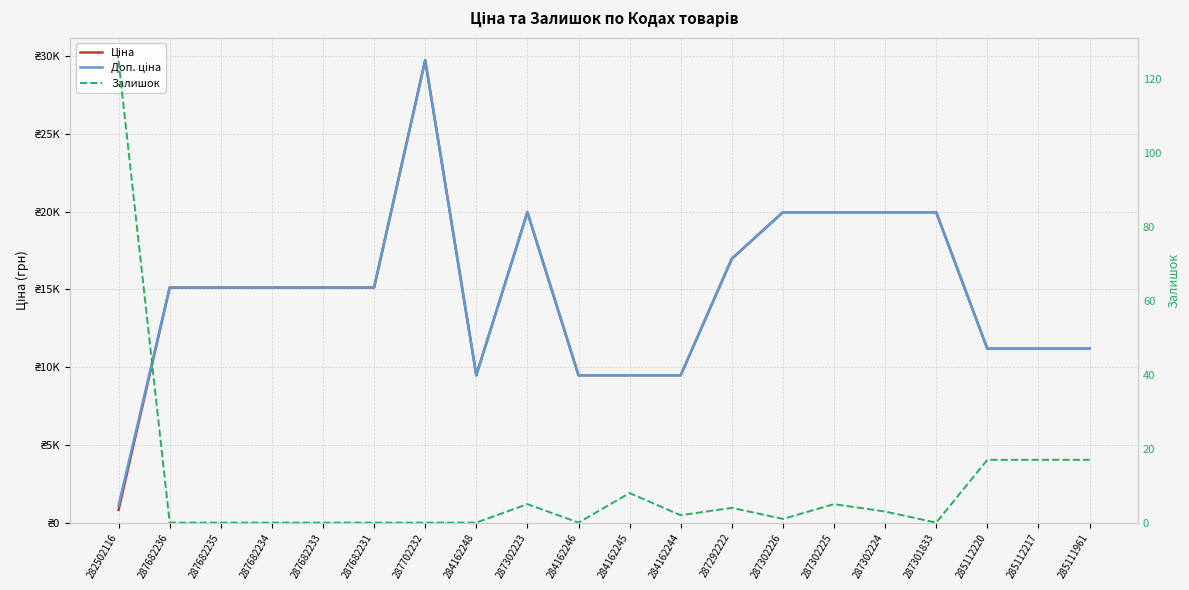

Where is Ціна nearest to the value 15282?

287682236